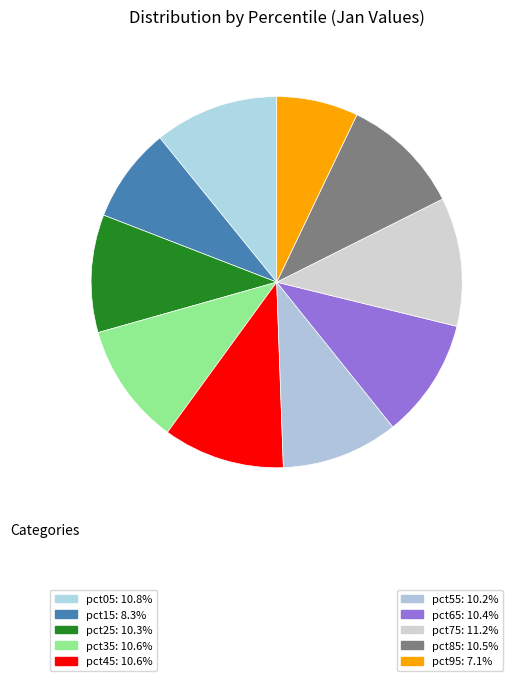

What is the largest slice in the pie chart?

pct75